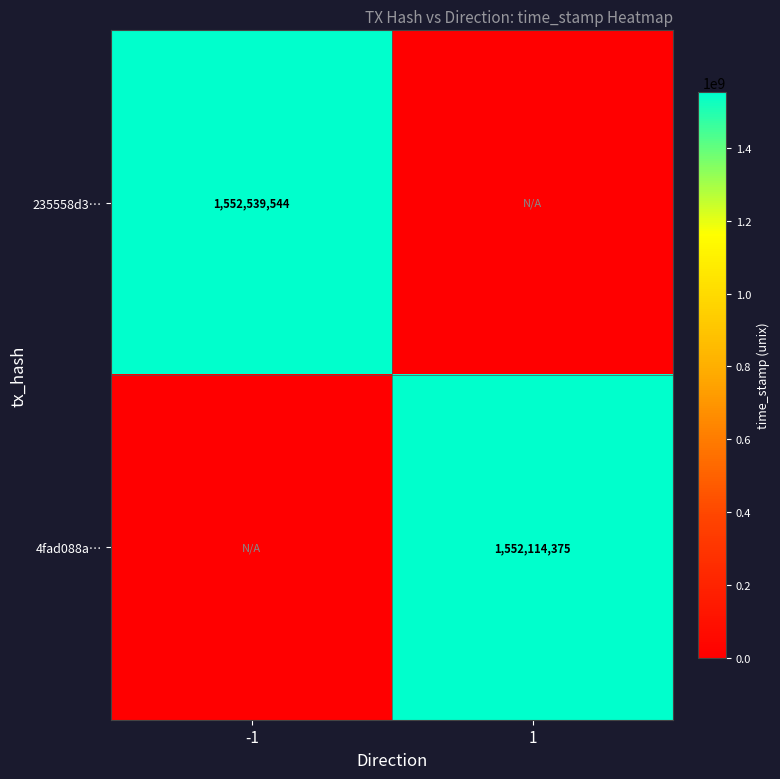

The 4fad088a… series shows 1552114375 at 1. True or false?

True